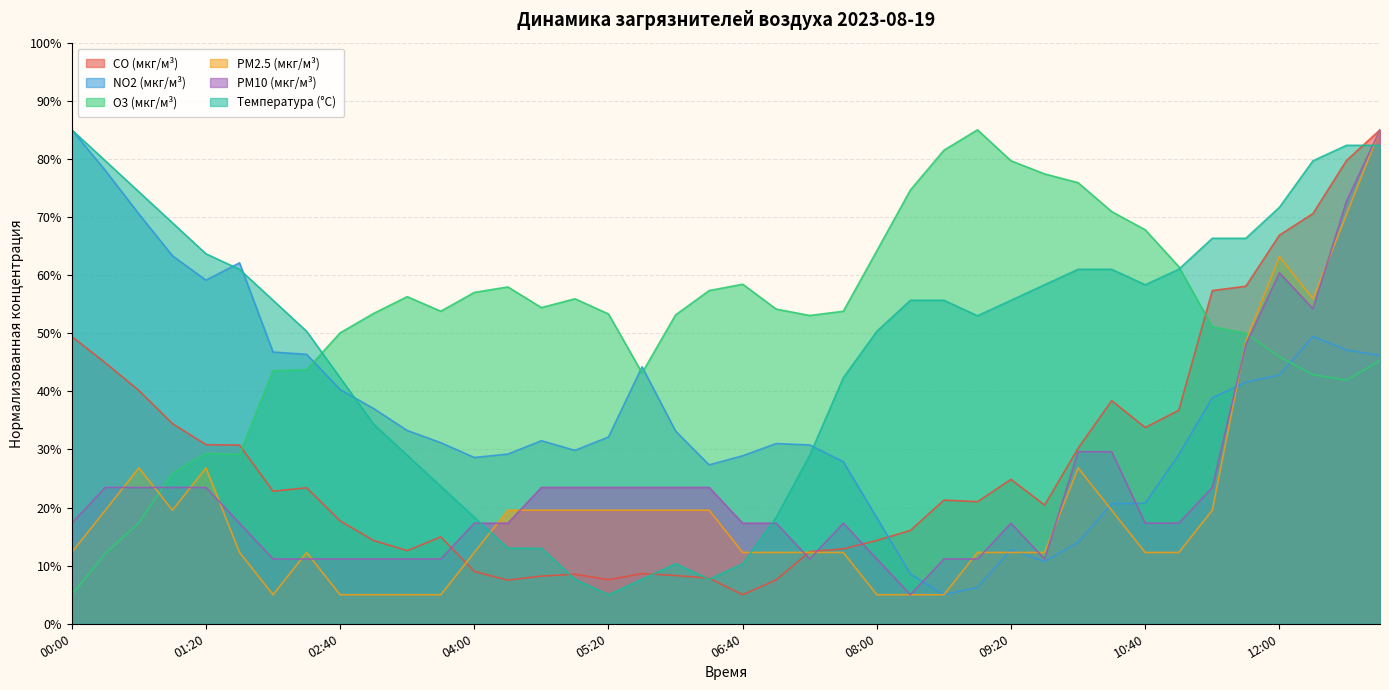

Count the number of categories in the chart.

40